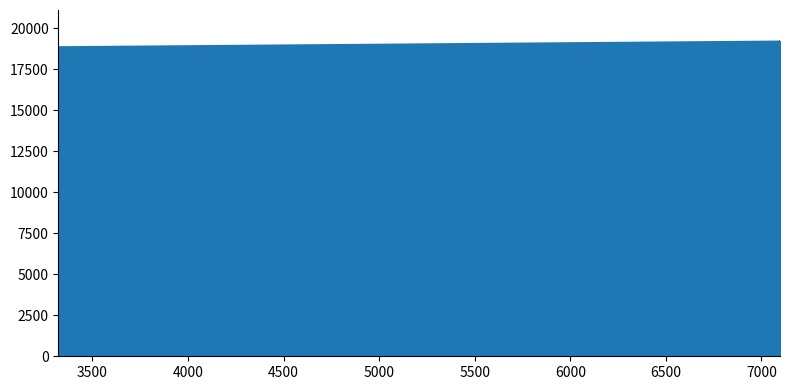

What is the sum of all values?

76413